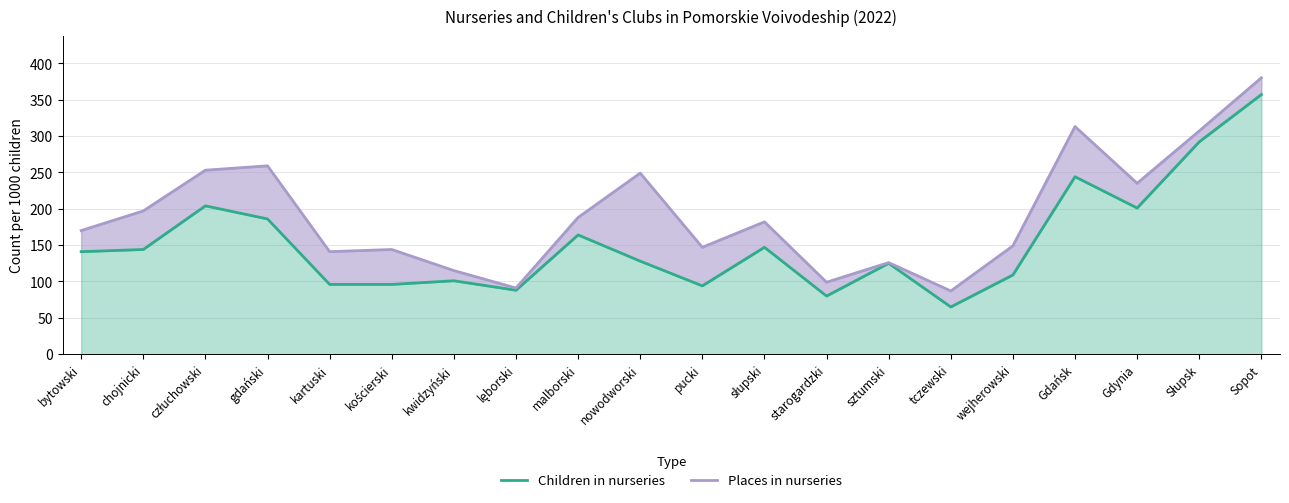

List the series in order of their overall mean, lowest first.

Children in nurseries, Places in nurseries